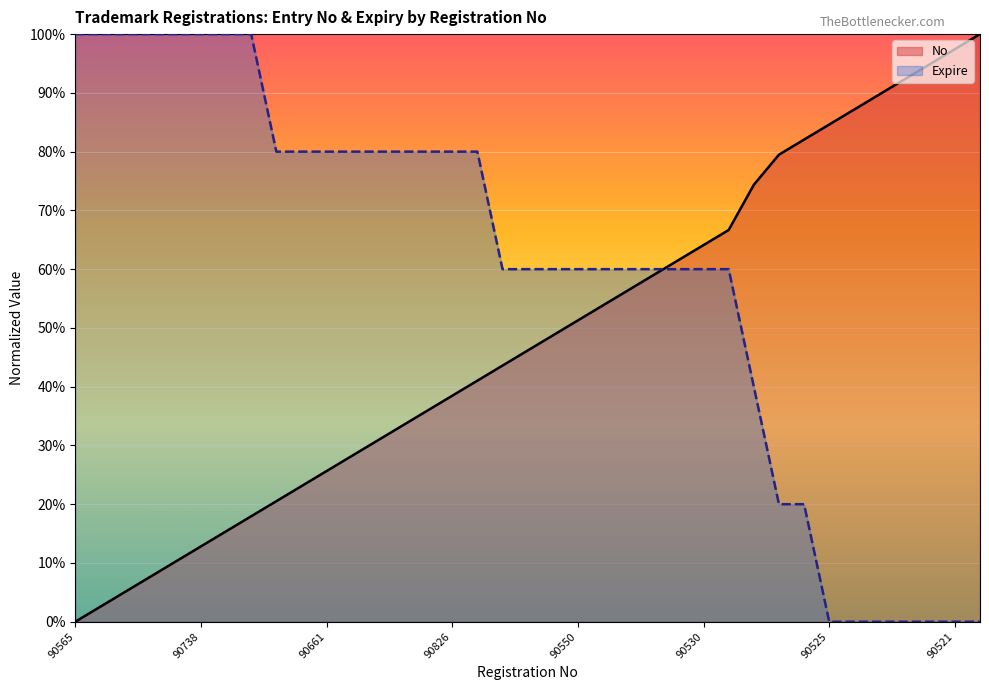

Which series has the largest total across all categories?

Expire